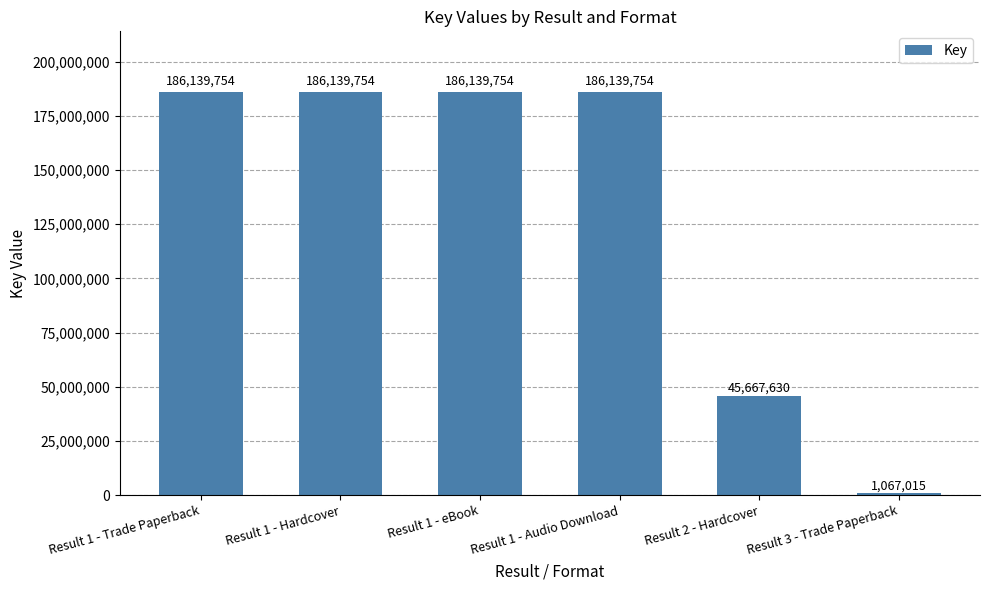

Reading right to left, transcribe all the data shown in this chart.

1067015	45667630	186139754	186139754	186139754	186139754